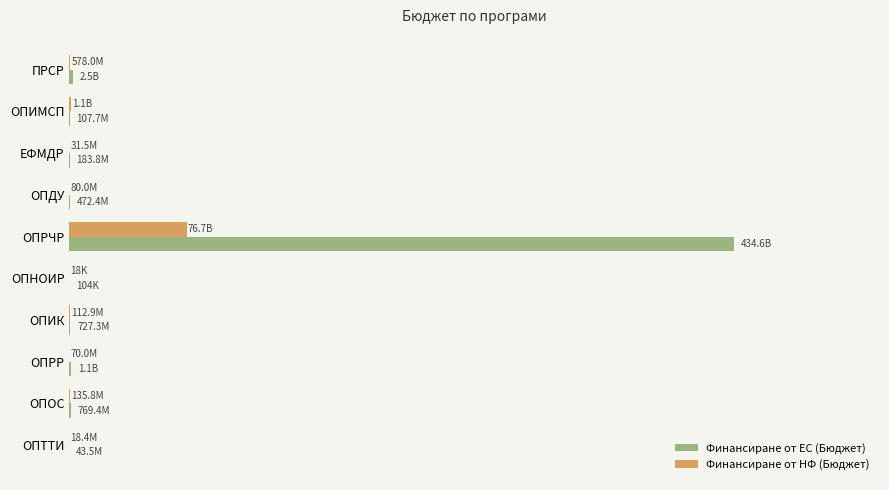

What is the maximum value for Финансиране от НФ (Бюджет)?

76701454625.4